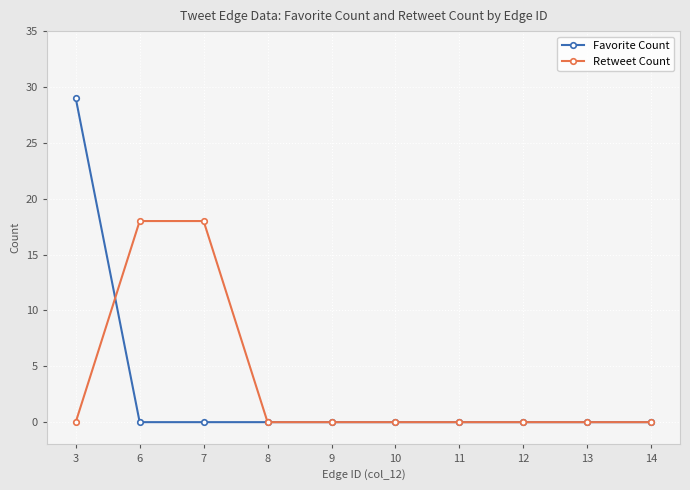

What is the average value of the Retweet Count series?

4